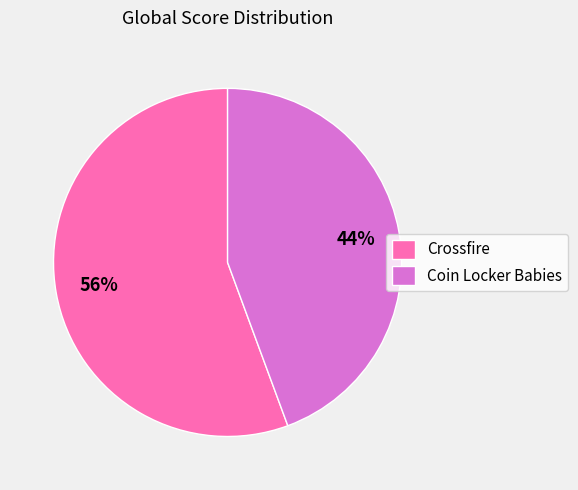

Which has a higher value, Crossfire or Coin Locker Babies?

Crossfire